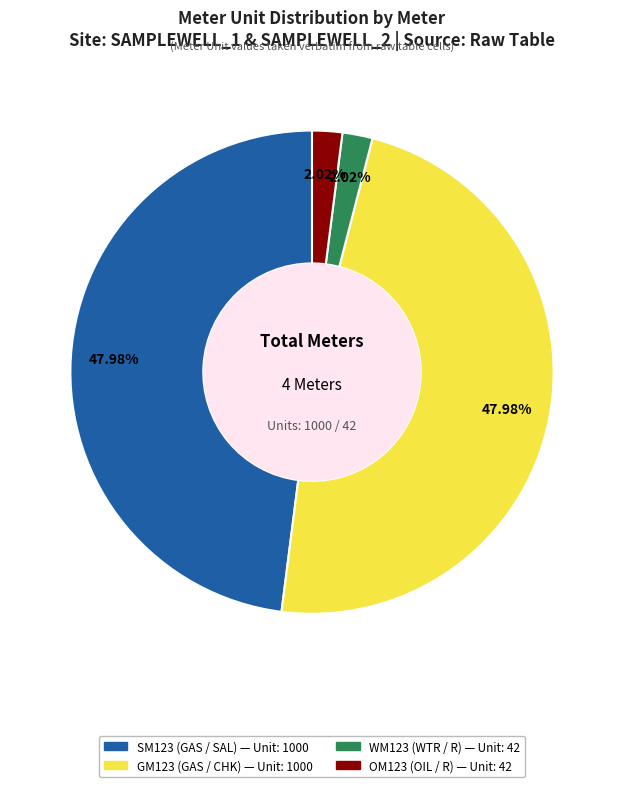

Is it true that GM123 (GAS / CHK) is 36% of the pie?

False